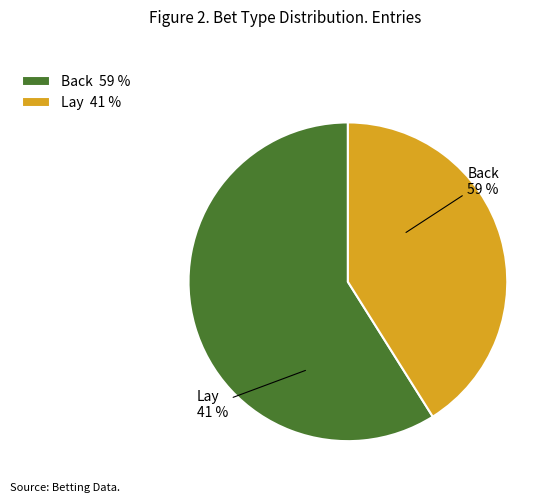

What is the largest slice in the pie chart?

Back